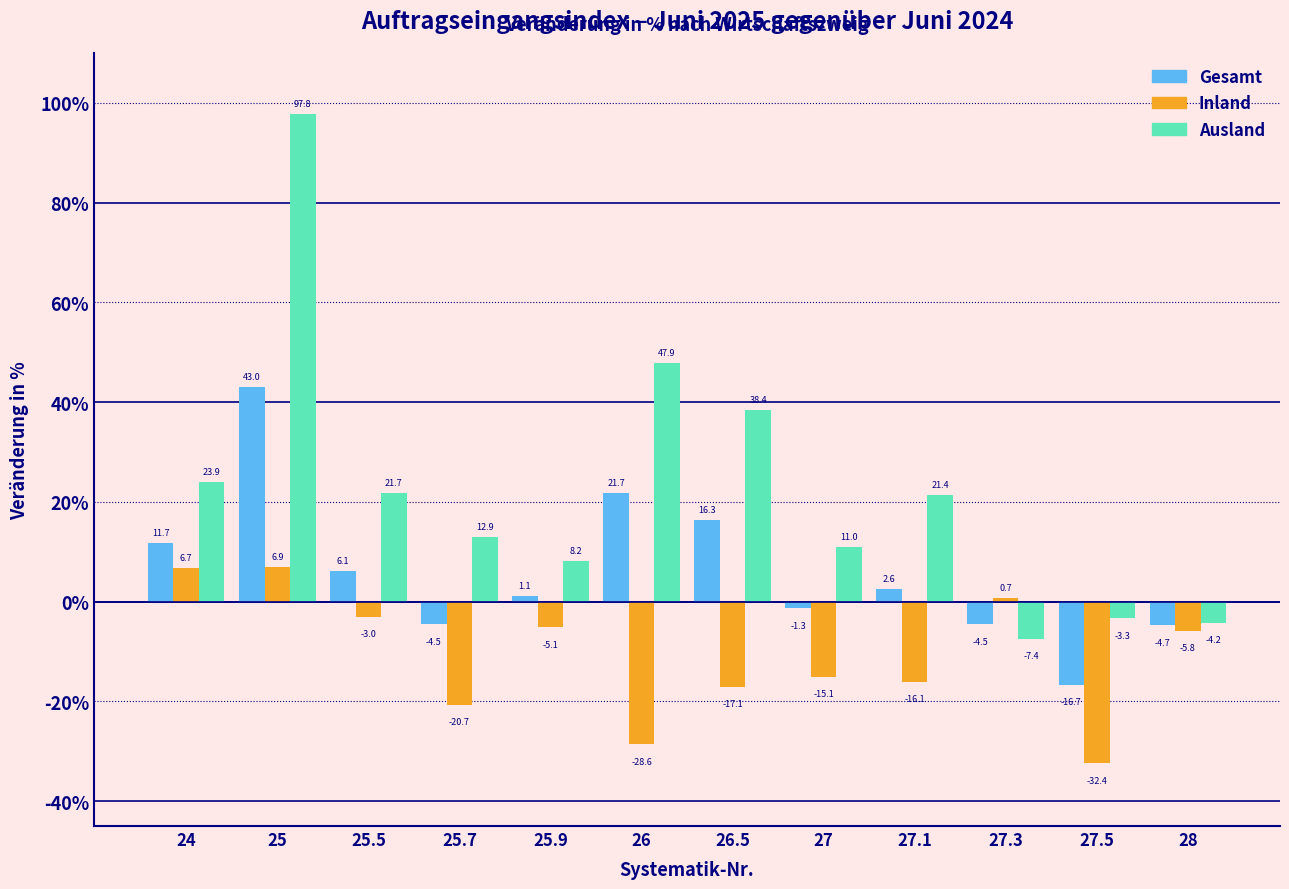

Reading left to right, list all the values displayed in this chart.

Gesamt: 24=11.7	25=43.0	25.5=6.1	25.7=-4.5	25.9=1.1	26=21.7	26.5=16.3	27=-1.3	27.1=2.6	27.3=-4.5	27.5=-16.7	28=-4.7
Inland: 24=6.7	25=6.9	25.5=-3.0	25.7=-20.7	25.9=-5.1	26=-28.6	26.5=-17.1	27=-15.1	27.1=-16.1	27.3=0.7	27.5=-32.4	28=-5.8
Ausland: 24=23.9	25=97.8	25.5=21.7	25.7=12.9	25.9=8.2	26=47.9	26.5=38.4	27=11.0	27.1=21.4	27.3=-7.4	27.5=-3.3	28=-4.2